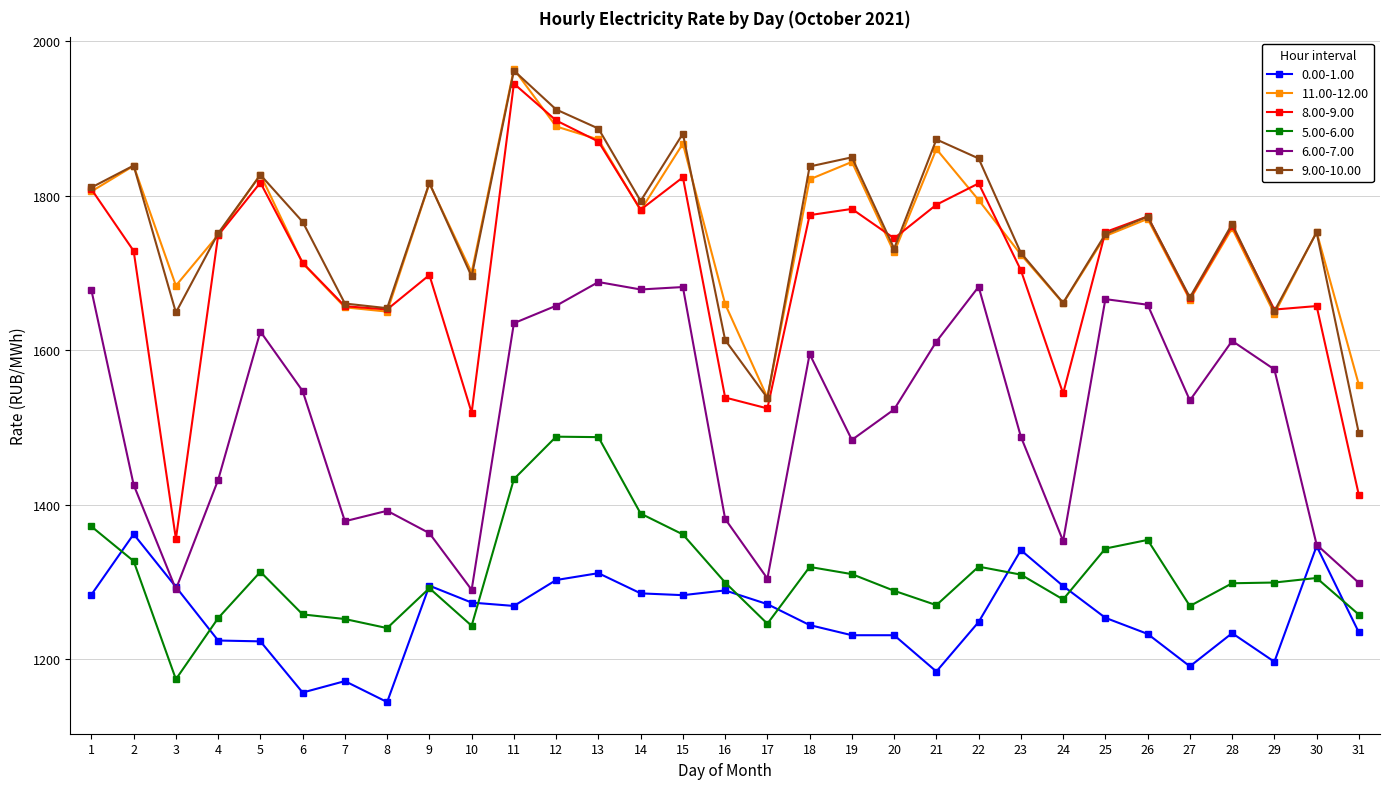

Count the number of categories in the chart.

31